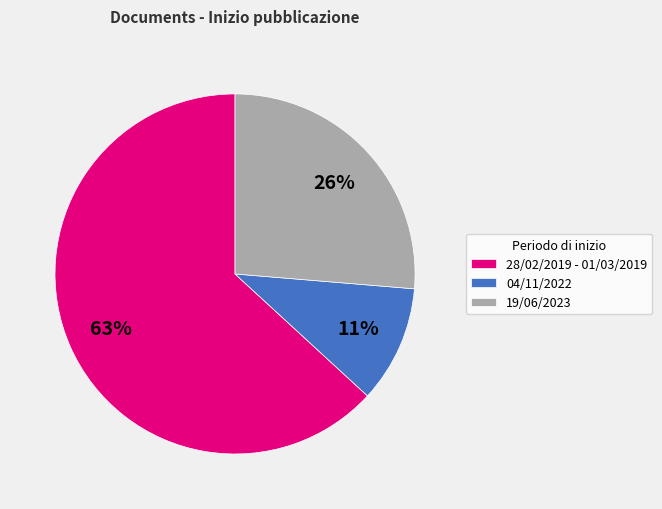

Combined, do 19/06/2023 and 04/11/2022 account for over 50%?

No